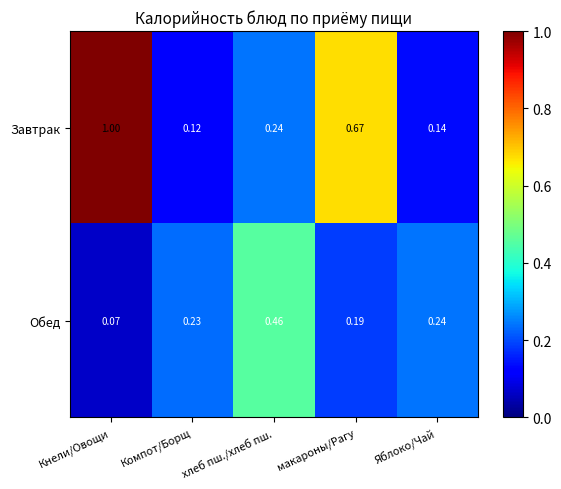

Where is Завтрак nearest to the value 0?

Компот/Борщ